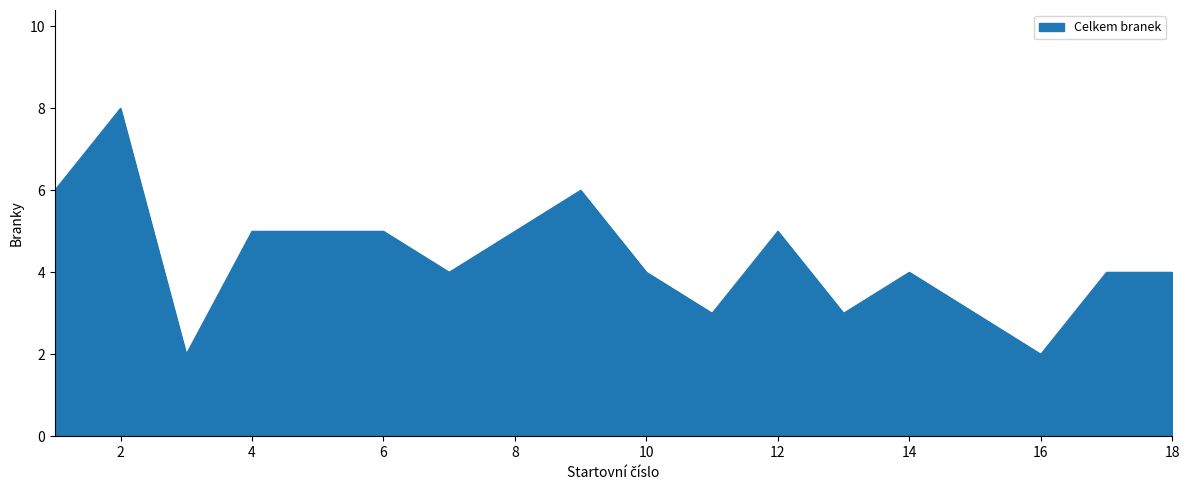

What is the difference between the maximum and minimum values?

6